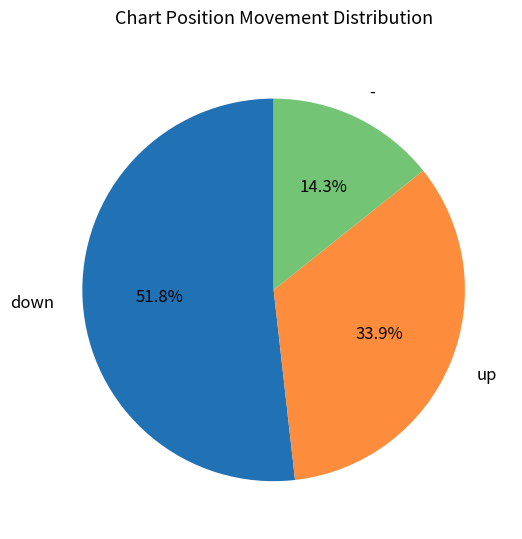

The - slice represents 14% of the pie. True or false?

True